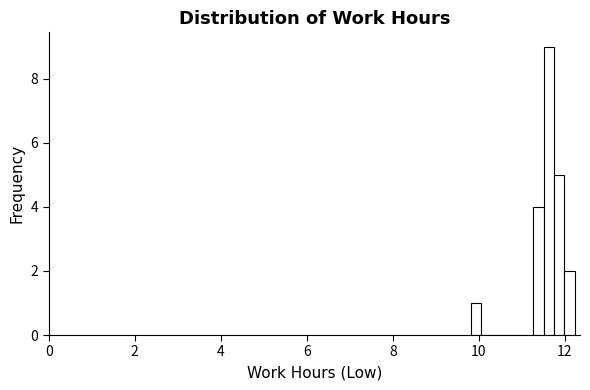

Read against the x-axis, roughly where is the centre of the tallest bar?

11.6